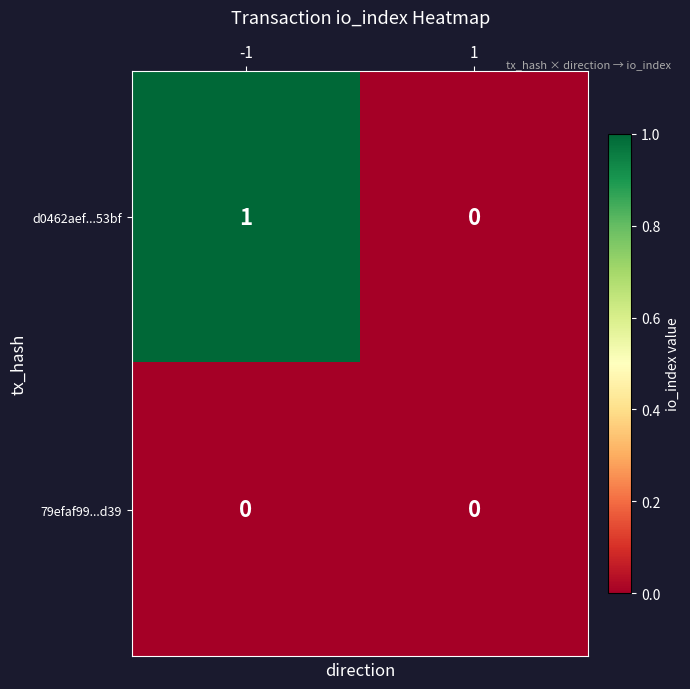

The d0462aef...53bf series shows 1 at -1. True or false?

True